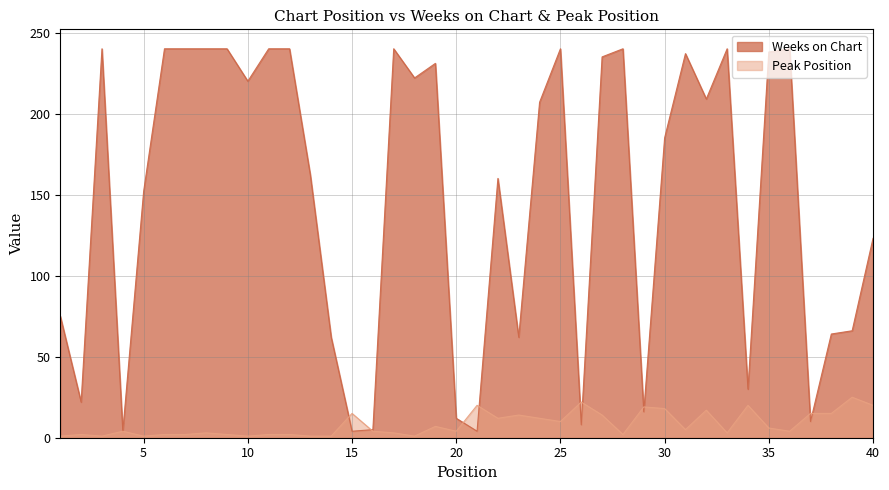

Which series has the widest spread of values?

Weeks on Chart